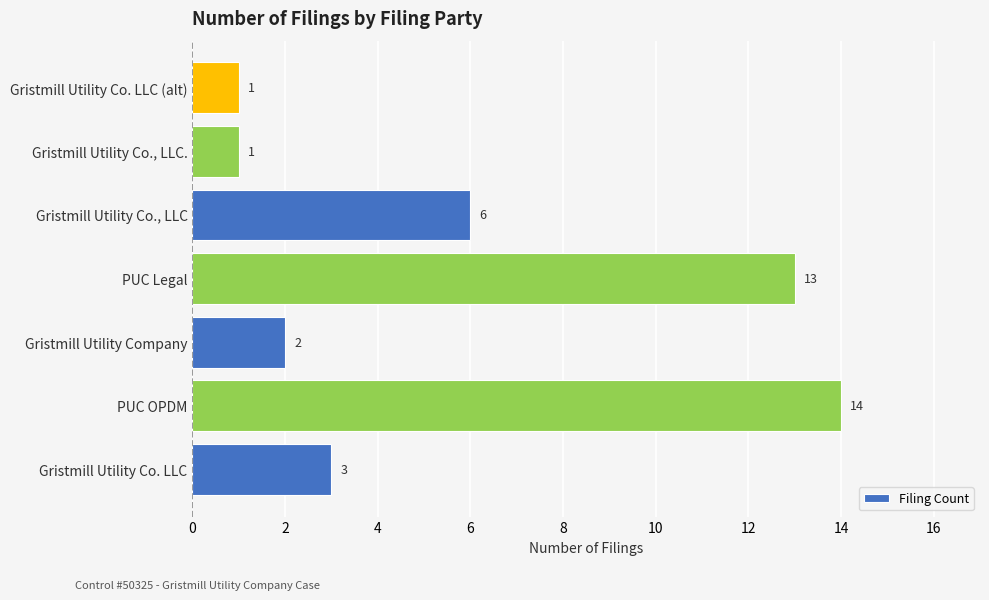

Reading bottom to top, list all the values displayed in this chart.

3	14	2	13	6	1	1